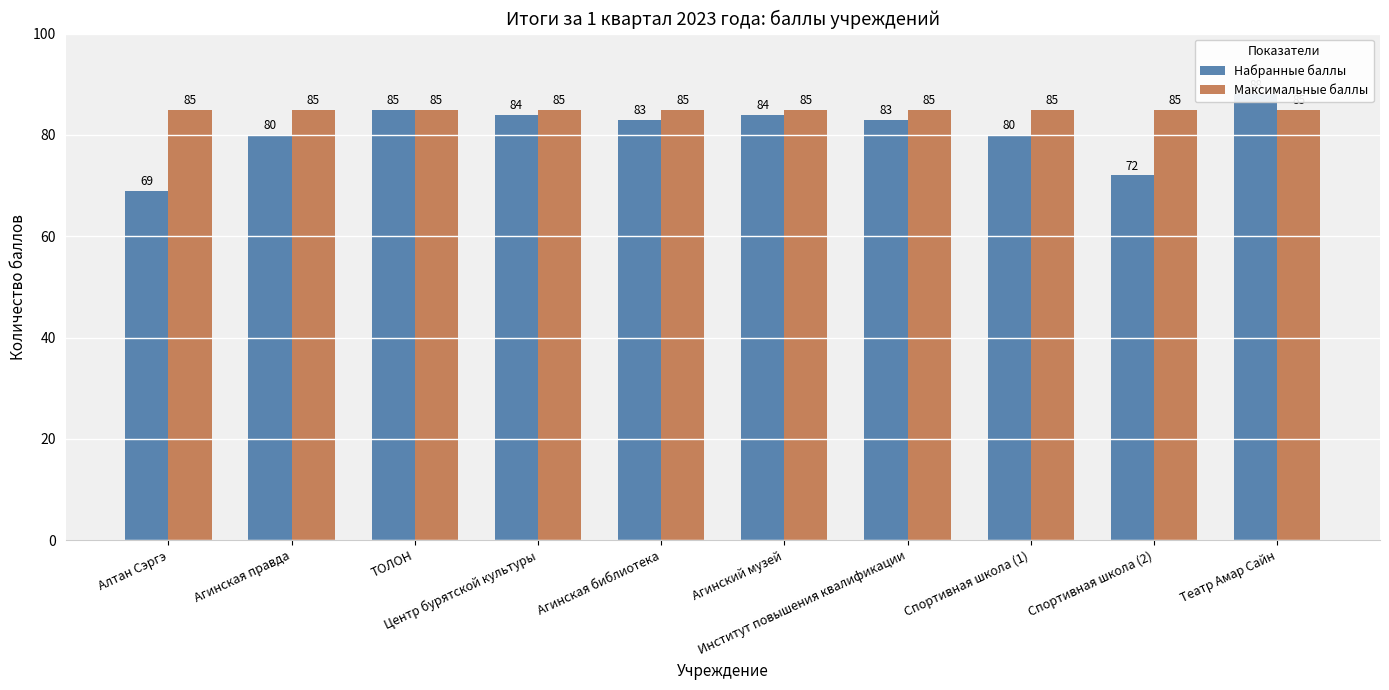

What is the difference between the second highest and second lowest values in the Набранные баллы series?

13